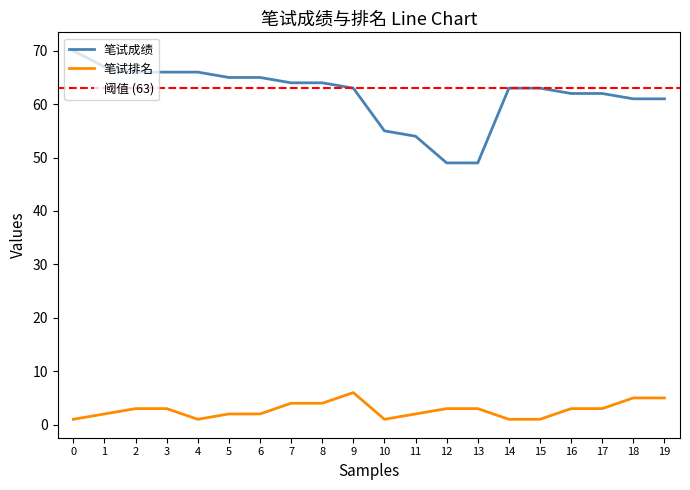

True or false: 笔试成绩 has a value of 87 at 7.

False